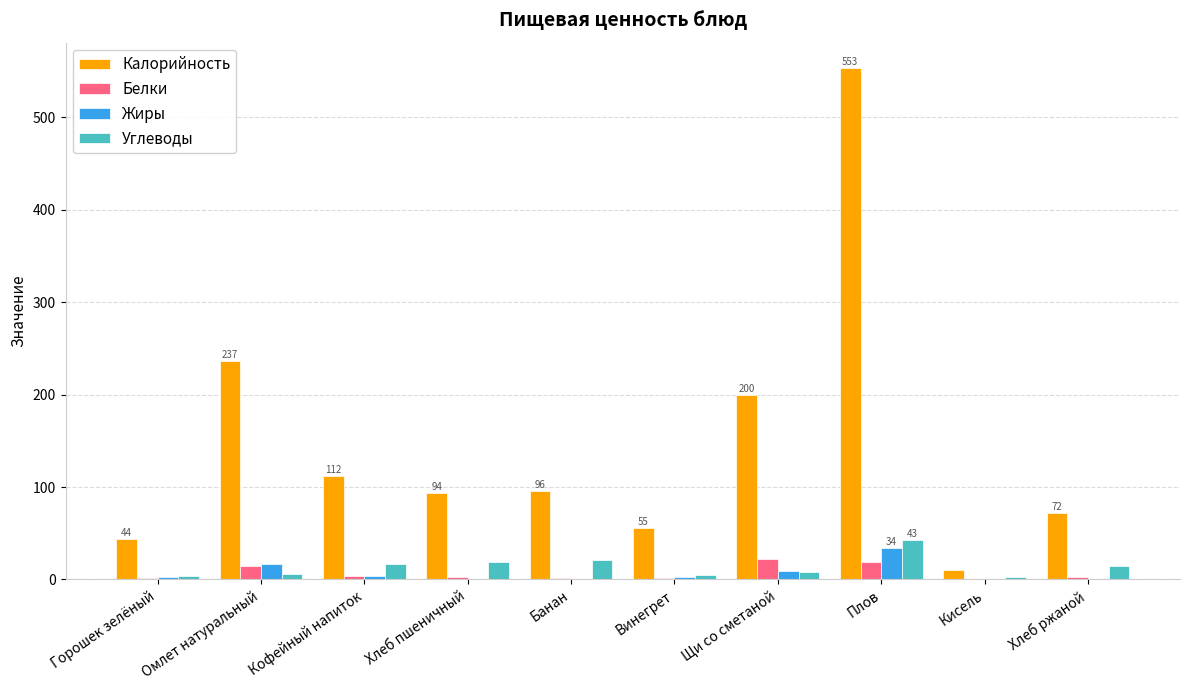

What are all the series names shown in the legend?

Калорийность, Белки, Жиры, Углеводы